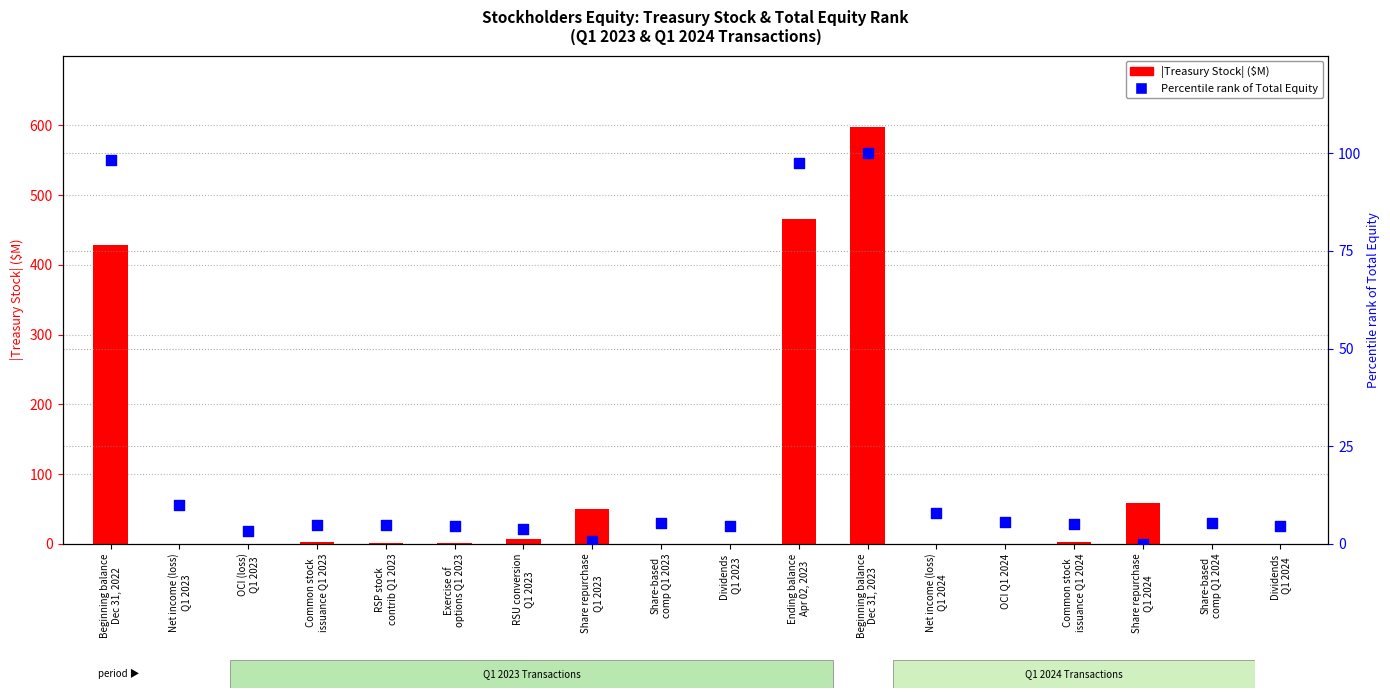

At which category is the sum across all series the highest?

Beginning balance
Dec 31, 2023